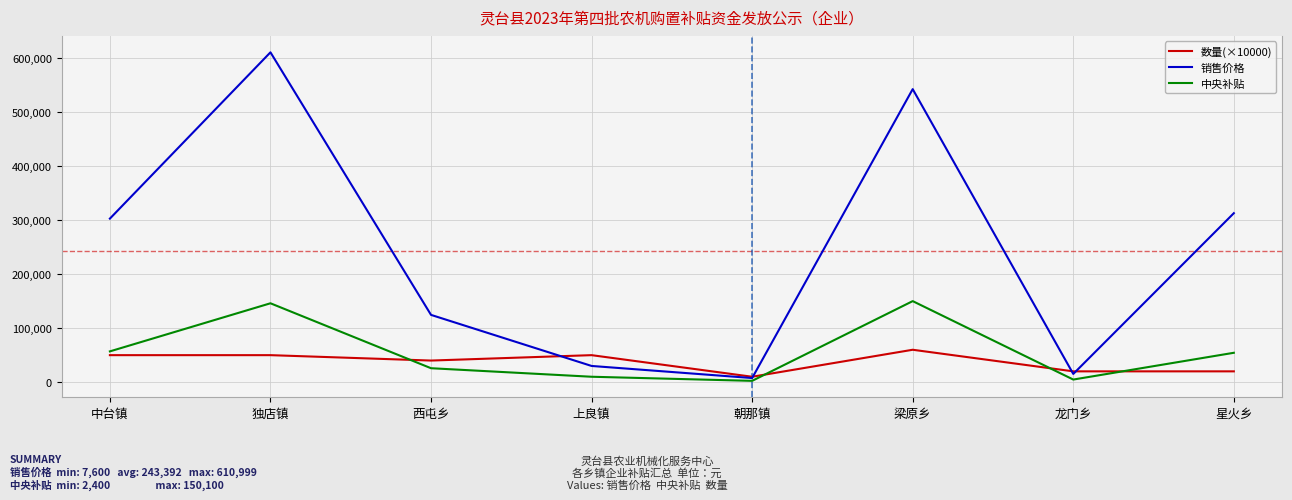

What is the sum of all 中央补贴 values?

450600